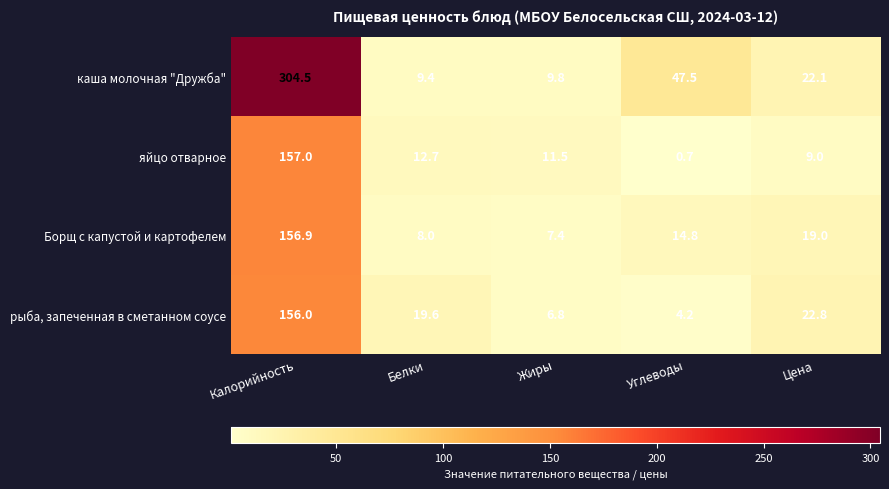

How many distinct data groups are displayed?

4